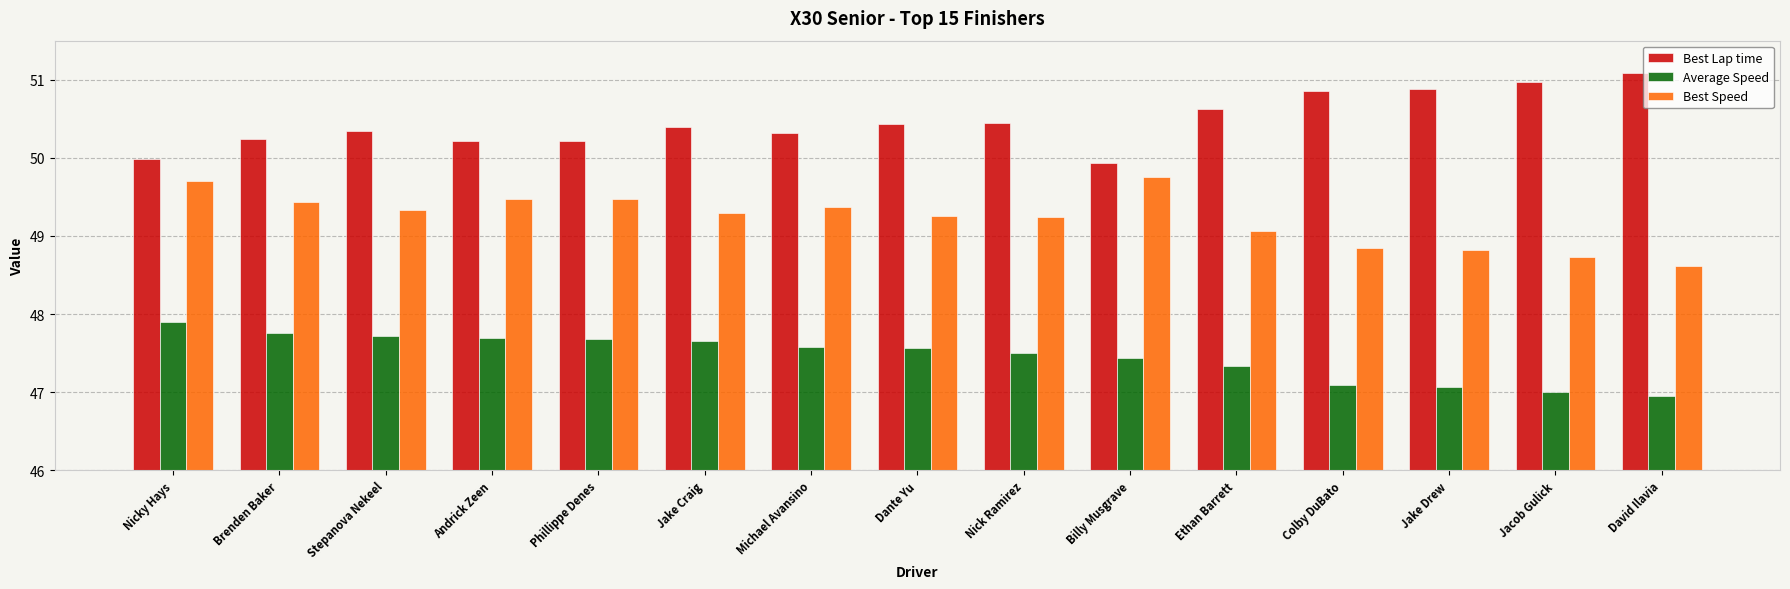

What position from the left is Colby DuBato?

12